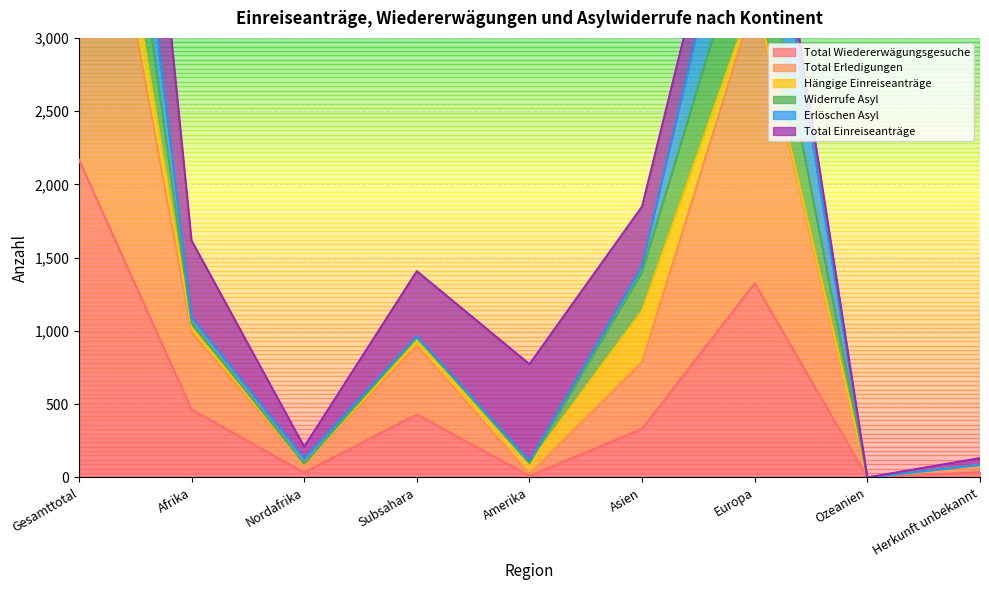

What is the highest value of the Total Wiedererwägungsgesuche series?

2168